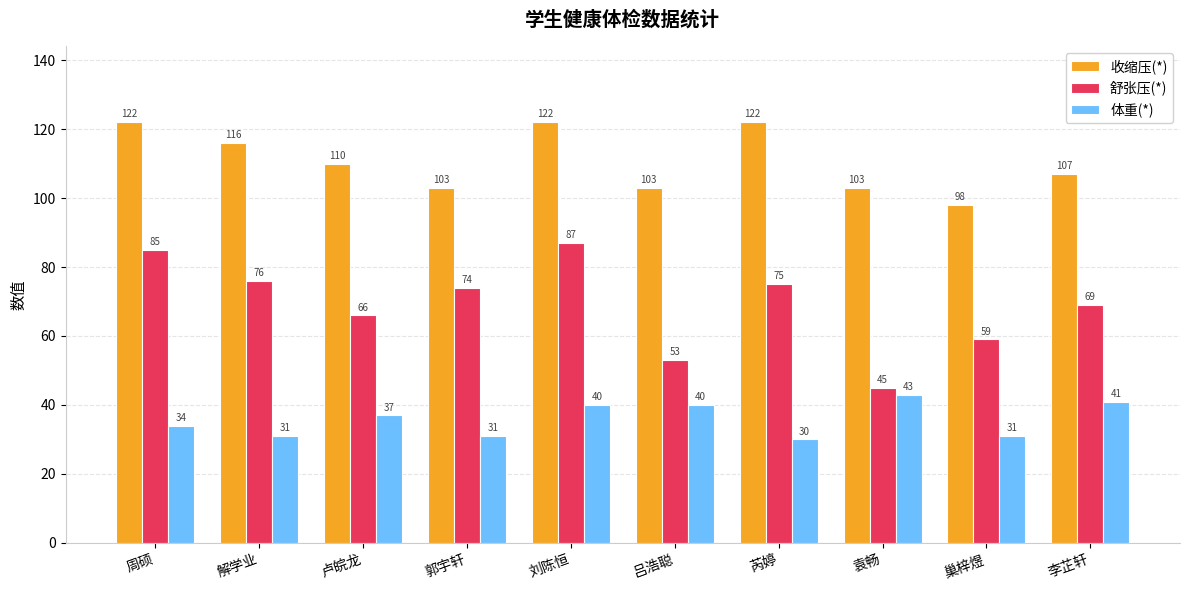

At 郭宇轩, list the series in order from largest to smallest.

收缩压(*), 舒张压(*), 体重(*)